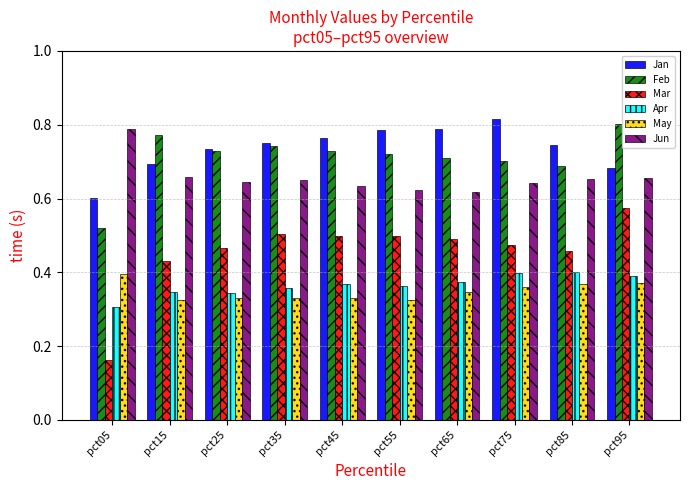

Is it true that Mar equals 0.6 at pct95?

True